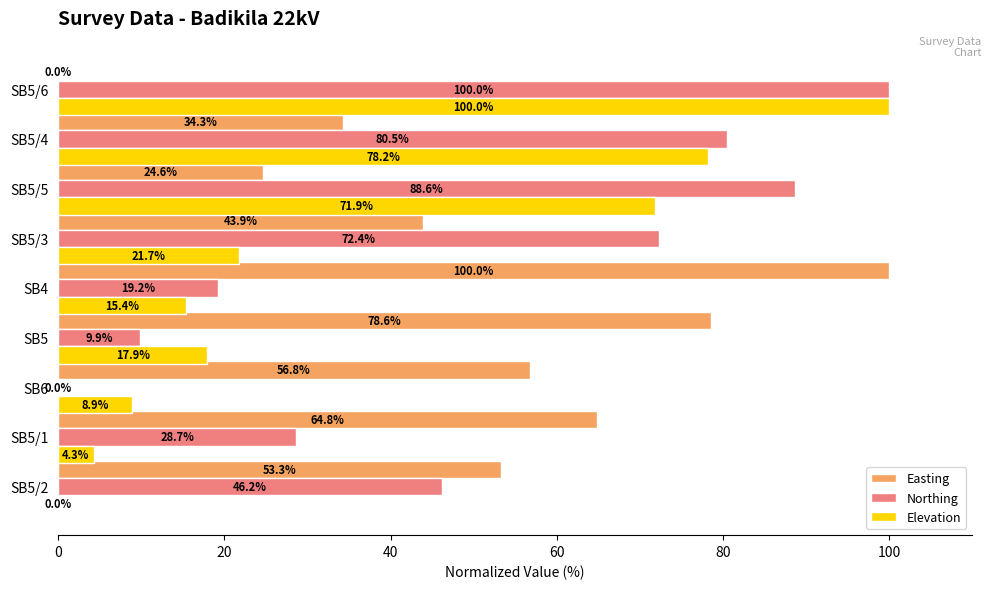

True or false: Northing has a value of 72.4 at SB5/3.

True